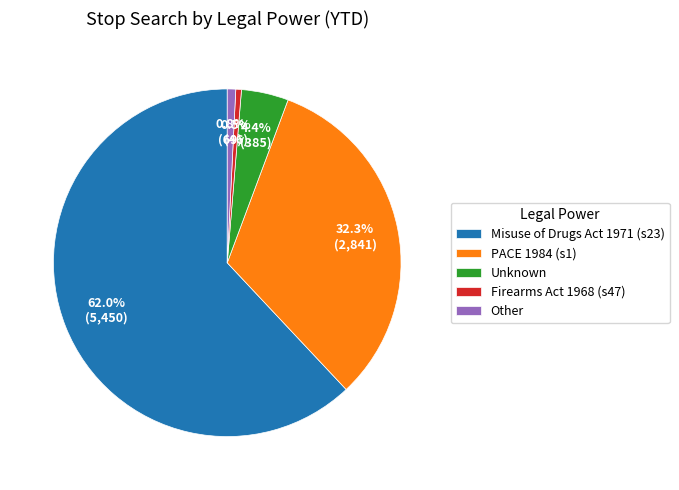

How many slices are in this pie chart?

5